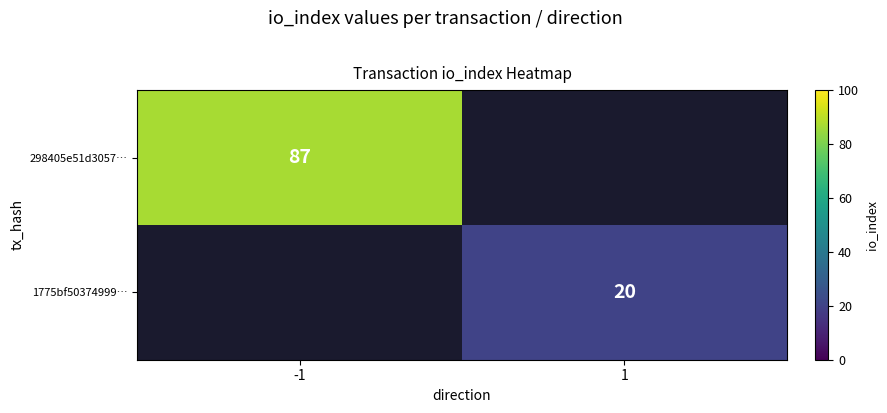

What is the maximum value shown in the chart?

87.0